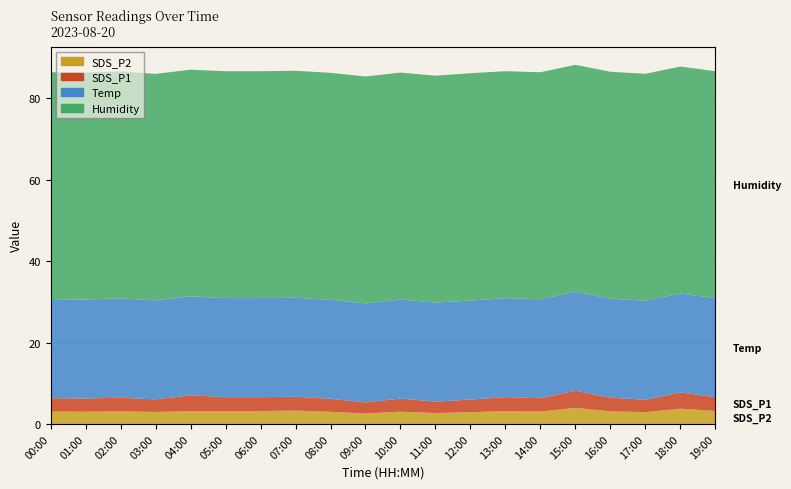

Reading left to right, transcribe all the data shown in this chart.

SDS_P2: 3.1	3.0	3.1	3.0	3.2	3.2	3.2	3.3	3.0	2.6	3.0	2.7	2.9	3.2	3.1	4.0	3.1	2.9	3.8	3.2
SDS_P1: 3.3	3.2	3.3	3.1	3.9	3.4	3.4	3.4	3.2	2.7	3.2	2.8	3.1	3.4	3.3	4.2	3.3	3.0	4.0	3.4
Temp: 24.3	24.3	24.4	24.3	24.3	24.3	24.3	24.3	24.3	24.3	24.3	24.3	24.3	24.3	24.3	24.3	24.3	24.3	24.3	24.3
Humidity: 55.7	55.7	55.7	55.6	55.6	55.7	55.7	55.7	55.7	55.7	55.7	55.7	55.8	55.7	55.7	55.7	55.7	55.7	55.7	55.7